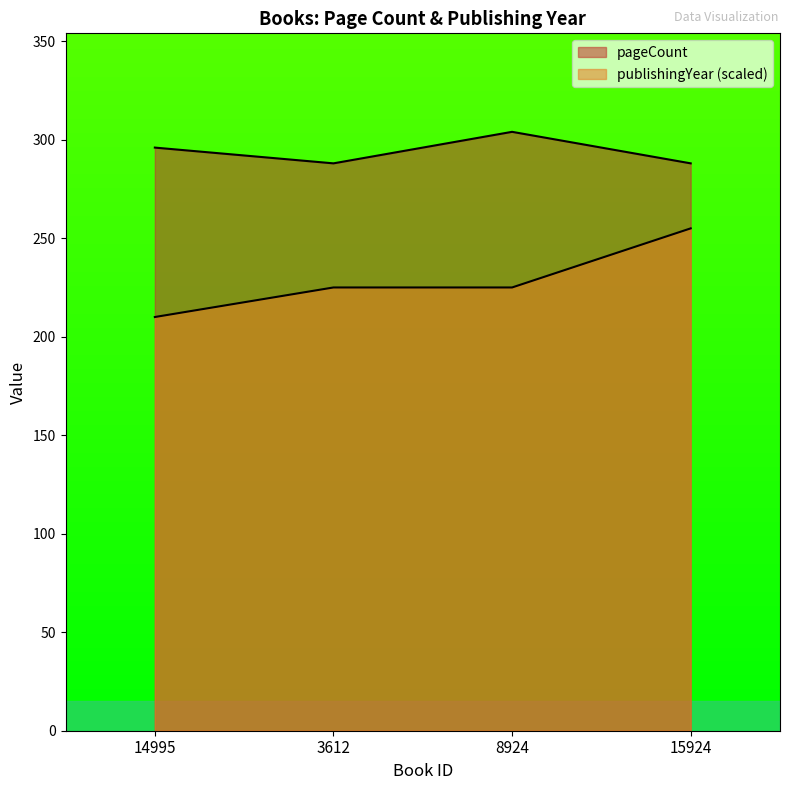

Does the chart display data point markers on the line(s)?

No